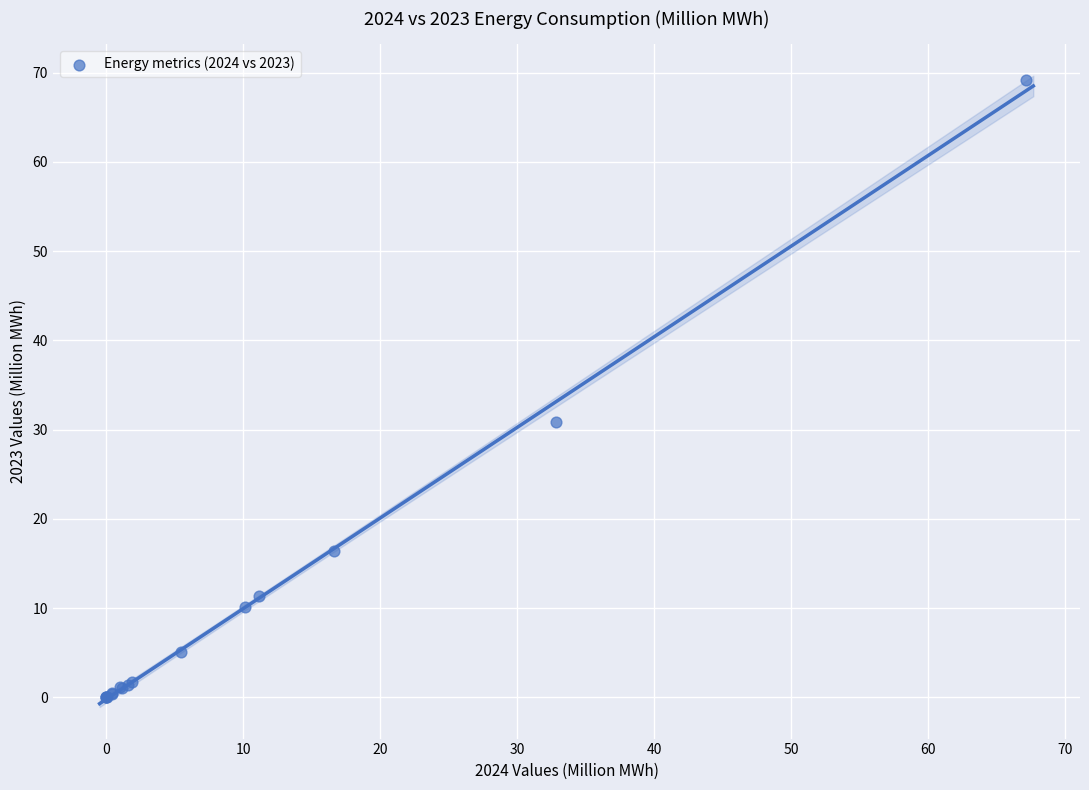

What Y value in the scatter plot is closest to 34?

30.8